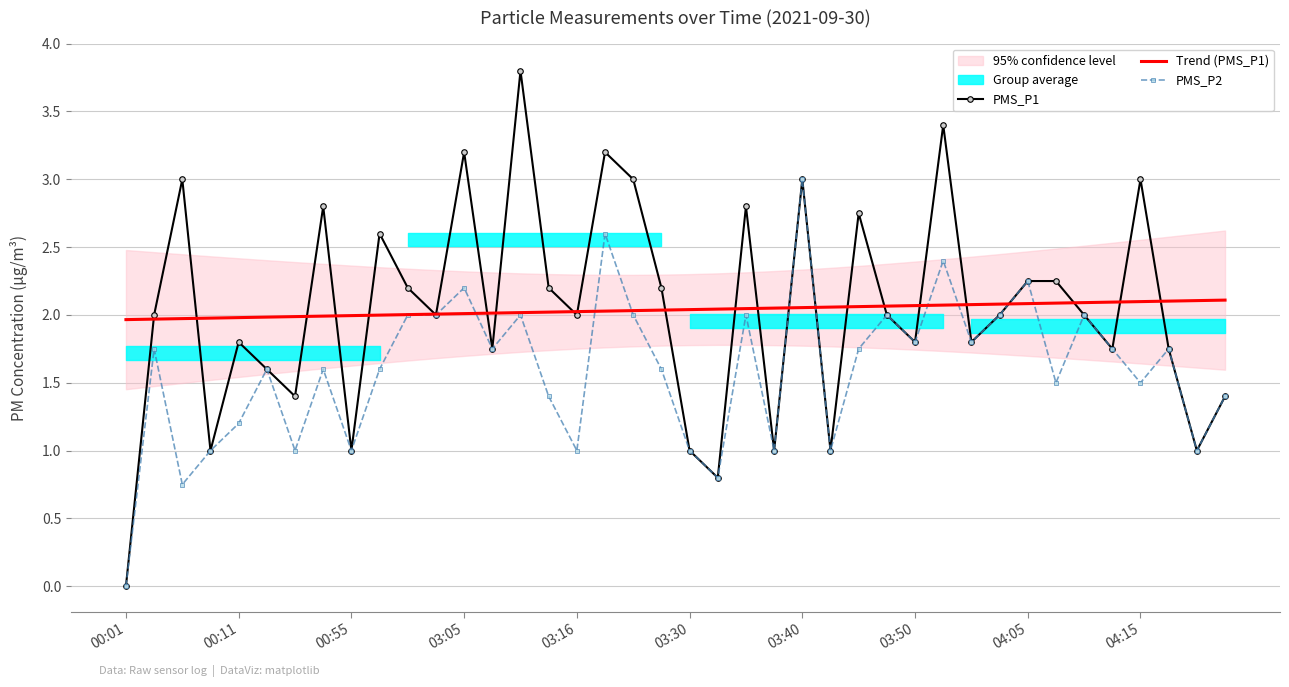

How many times do Trend (PMS_P1) and PMS_P1 cross each other?

24